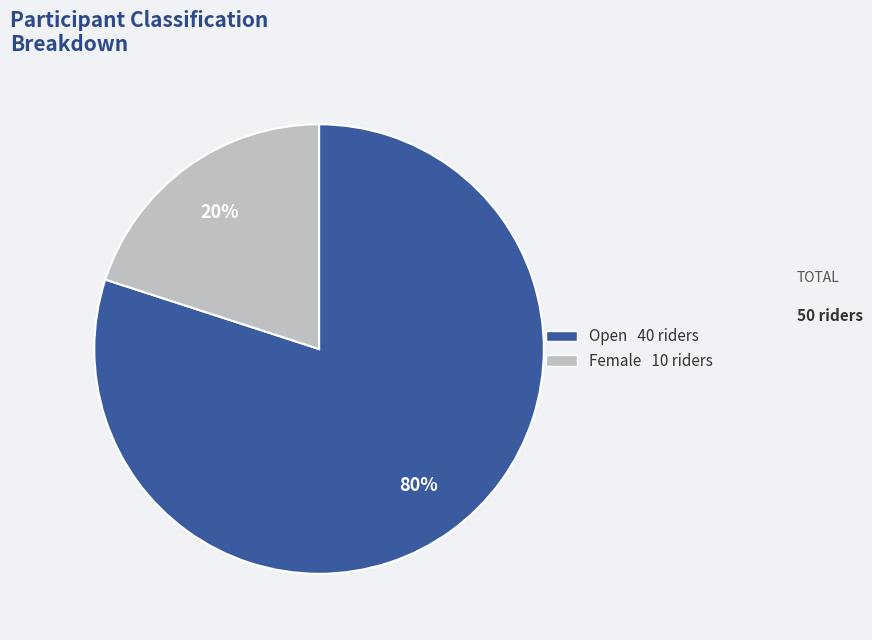

Which category has the biggest portion of the pie?

Open